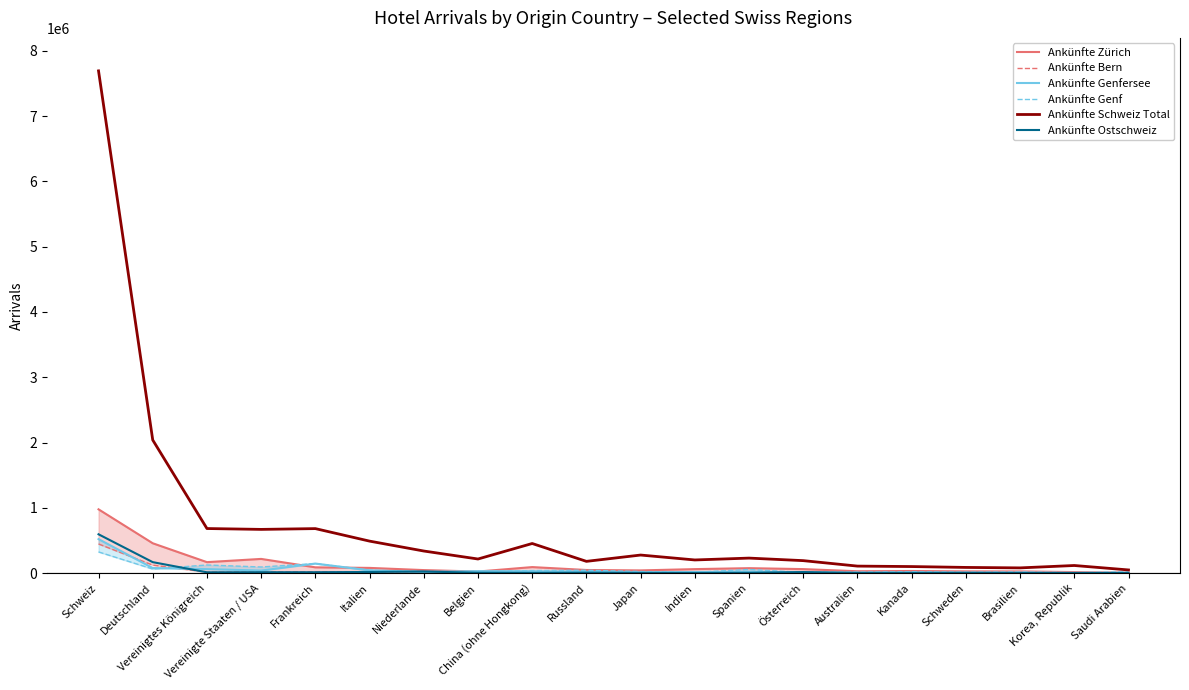

At which category does Ankünfte Schweiz Total reach its first local peak?

Frankreich